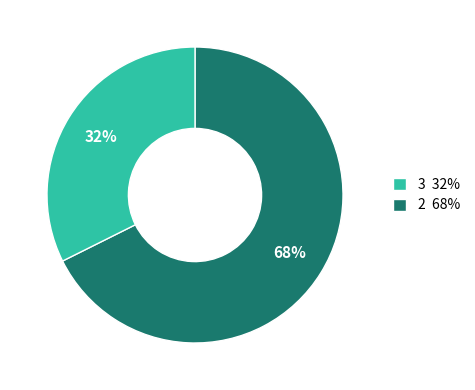

Is it true that 2 68% is 32% of the pie?

True